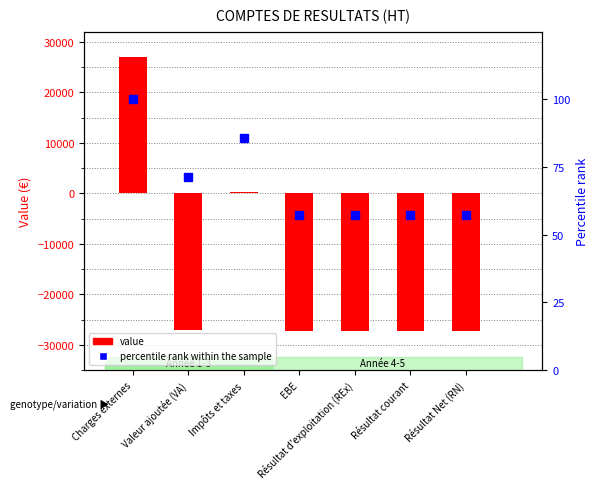

What is the difference between the second highest and second lowest values in the percentile rank within the sample series?

28.6